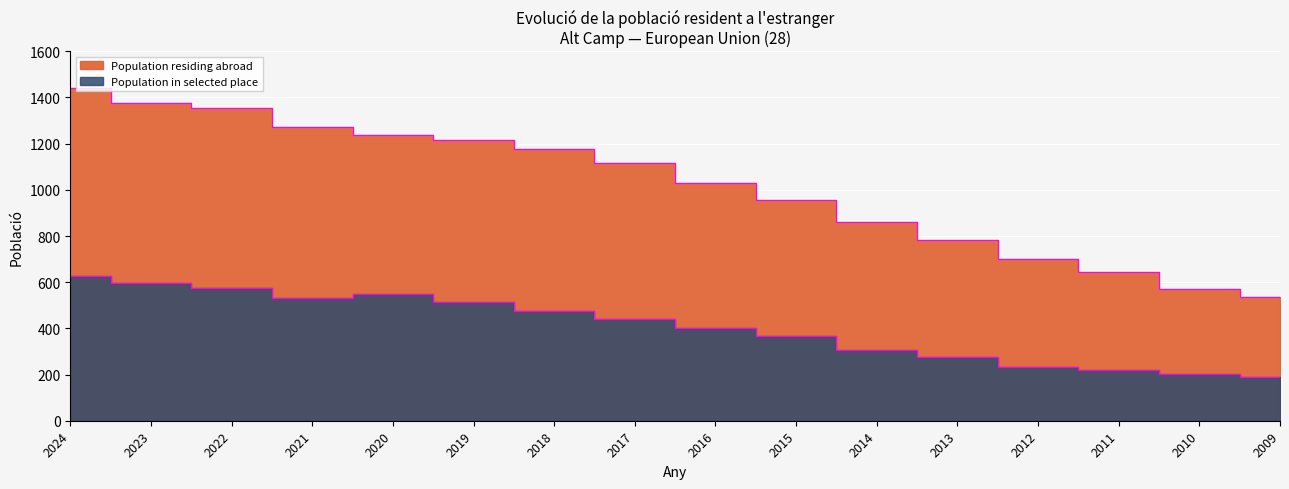

Which category has the highest value in the Population residing abroad series?

2024